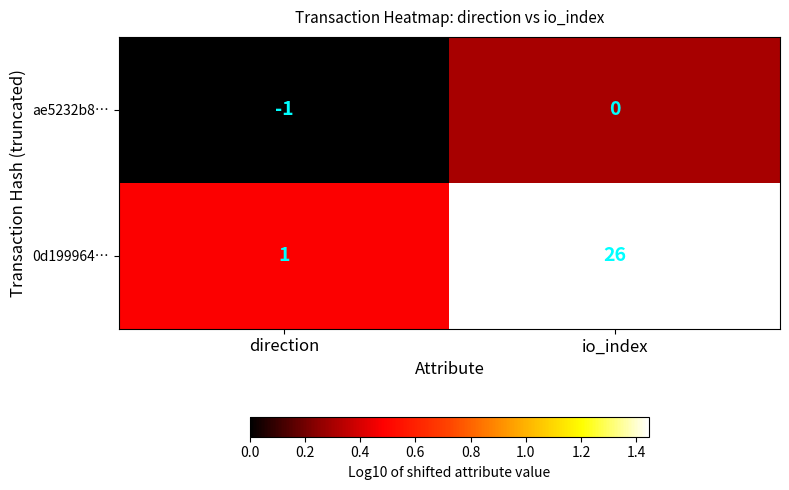

What is the sum of all 0d199964… values?

27